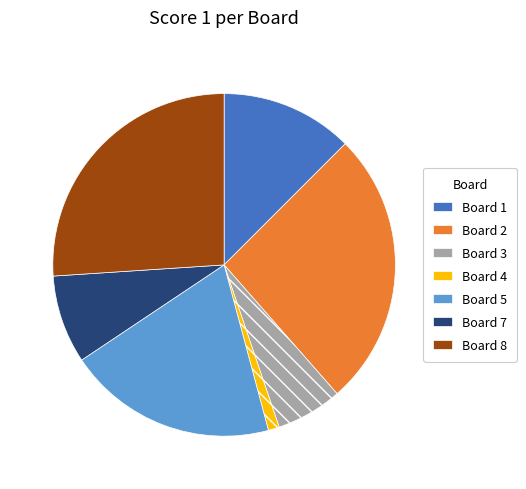

Is it true that Board 1 is 27% of the pie?

False